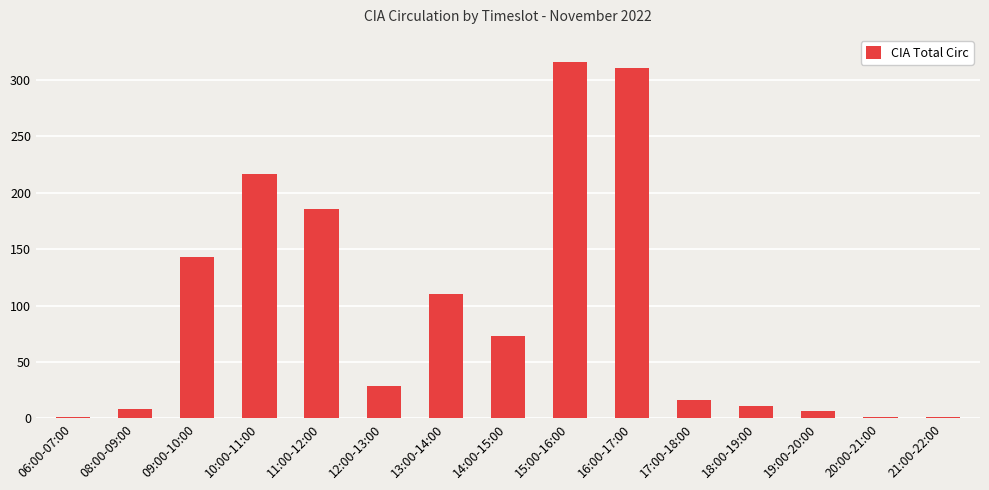

What is the sum of all values?

1430